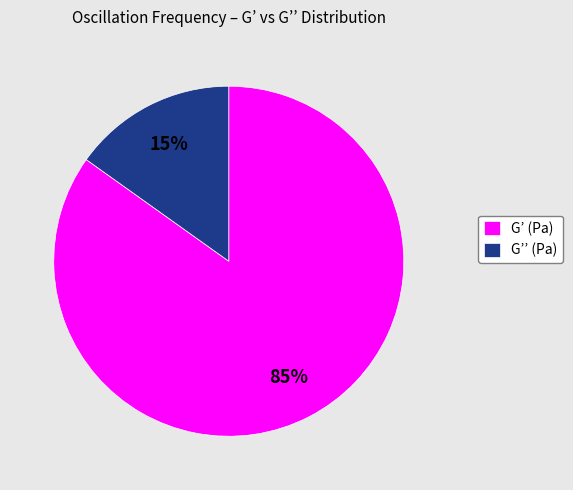

Which slice represents more than half of the pie?

G’ (Pa)